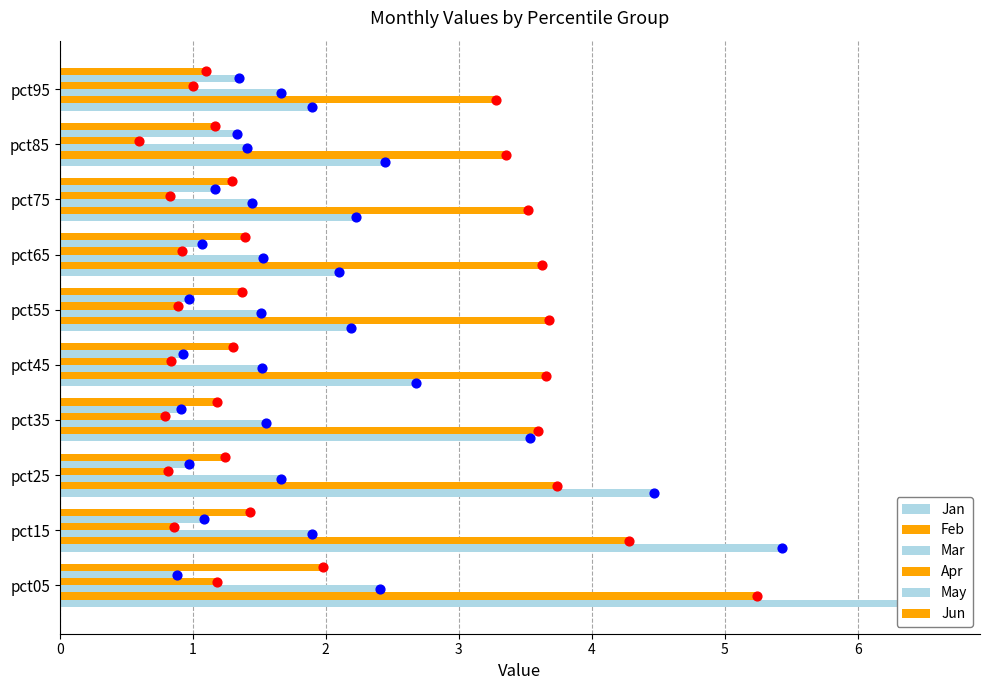

Which series reaches the minimum Y coordinate?

Apr